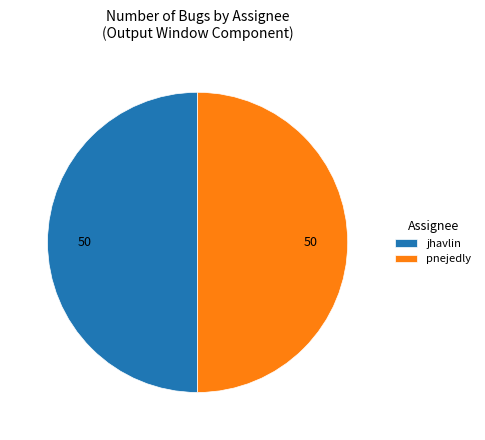

Approximately how many times larger is the value at jhavlin compared to pnejedly?

1.0